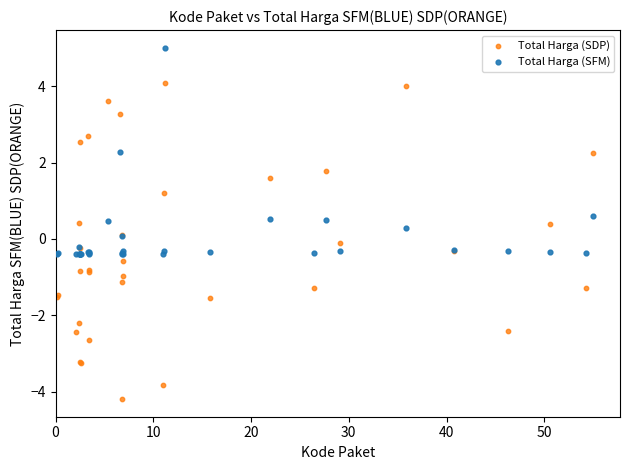

Which series reaches the maximum Y coordinate?

Total Harga (SFM)